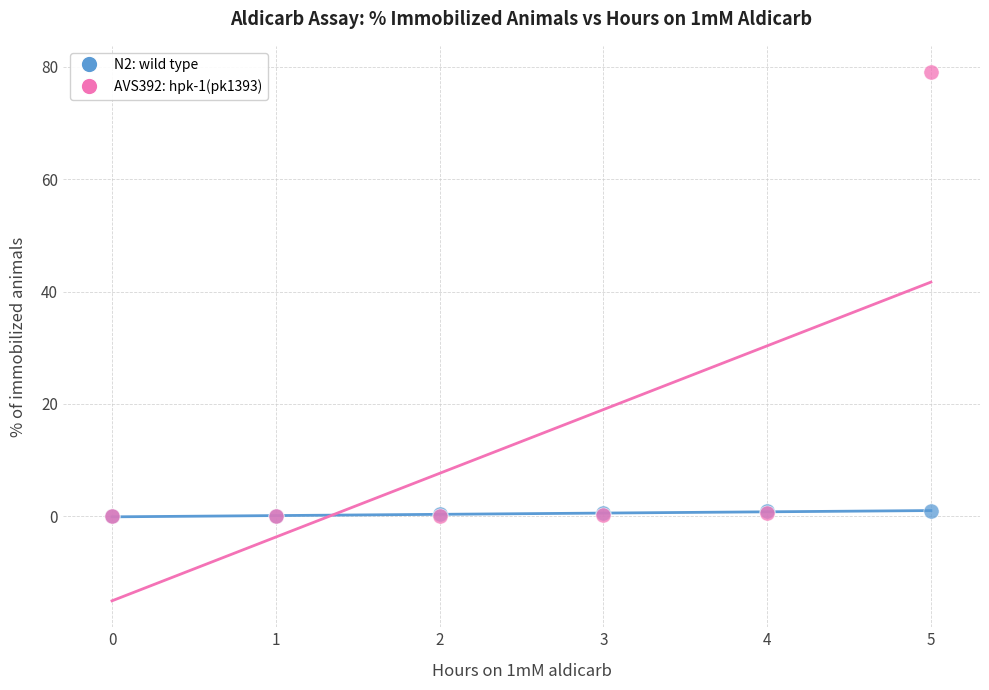

What are all the series names shown in the legend?

N2: wild type, AVS392: hpk-1(pk1393)